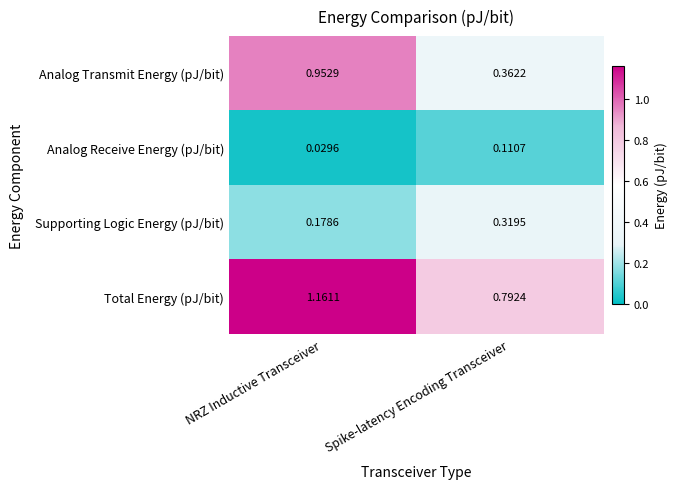

How many categories are shown in the chart?

2